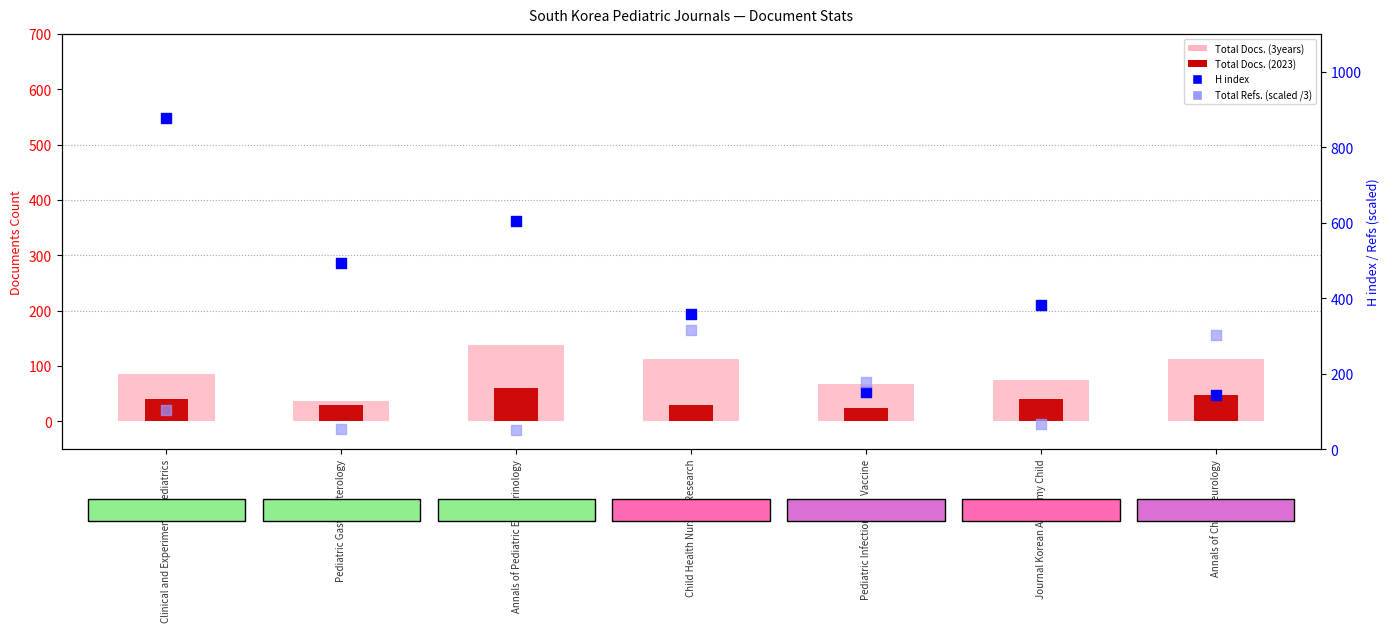

Which series reaches the maximum Y coordinate?

H index